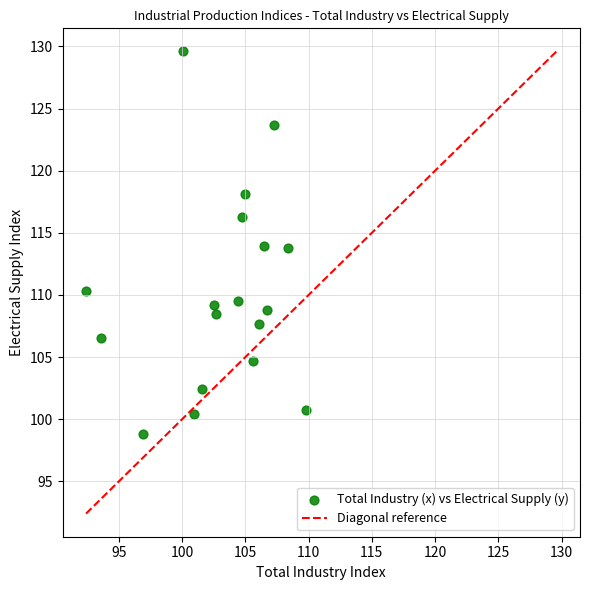

What is the range of Y values (max minus min)?

30.8